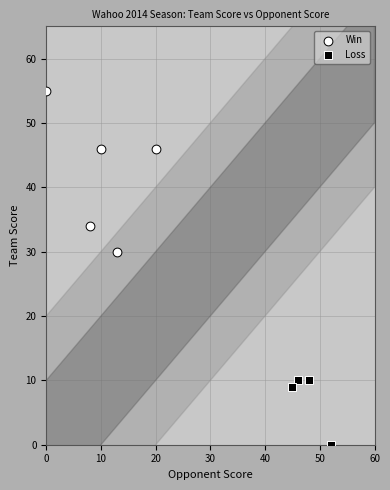

What are all the series names shown in the legend?

Win, Loss